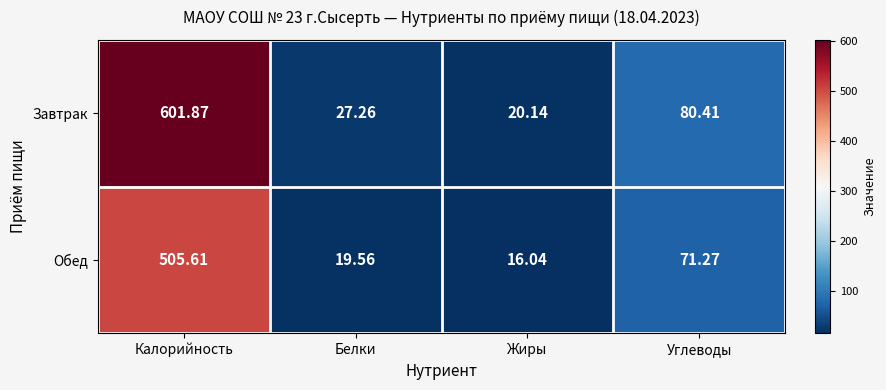

At which label is Обед closest to 260?

Углеводы